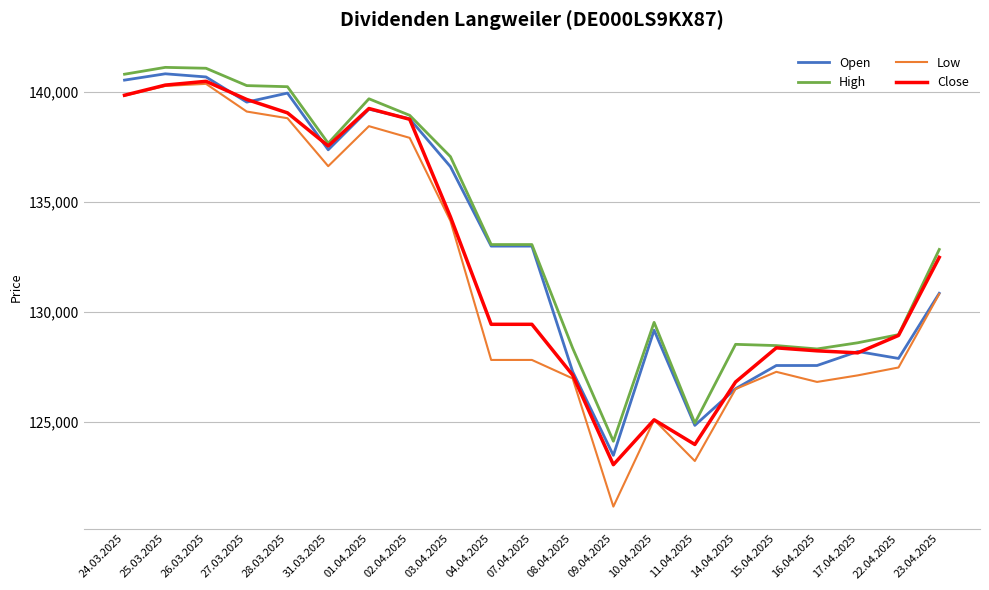

True or false: Close has a value of 86278 at 23.04.2025.

False